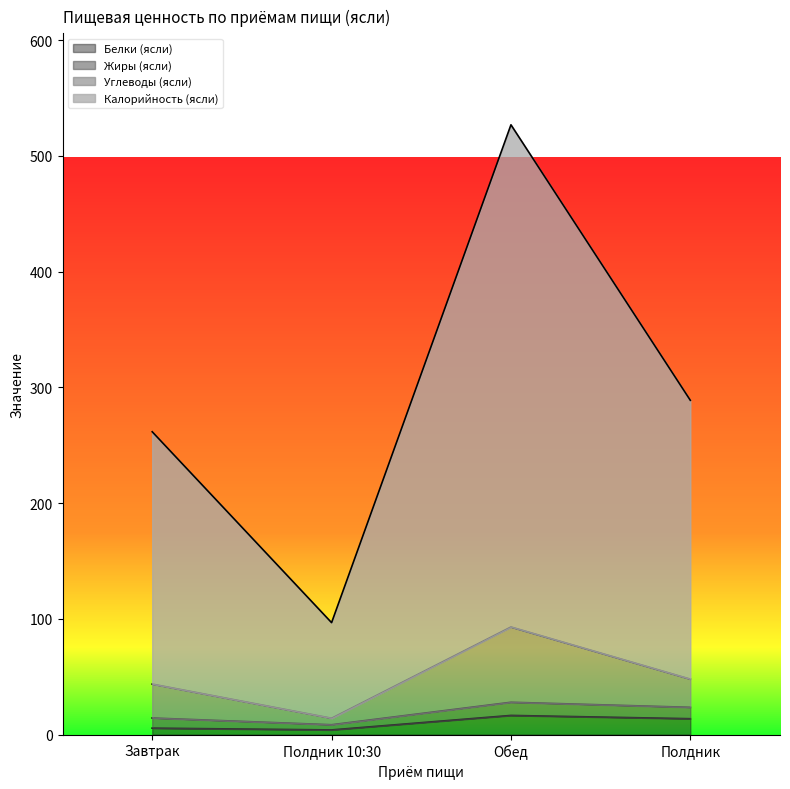

What is the average value of the Углеводы (ясли) series?

49.7